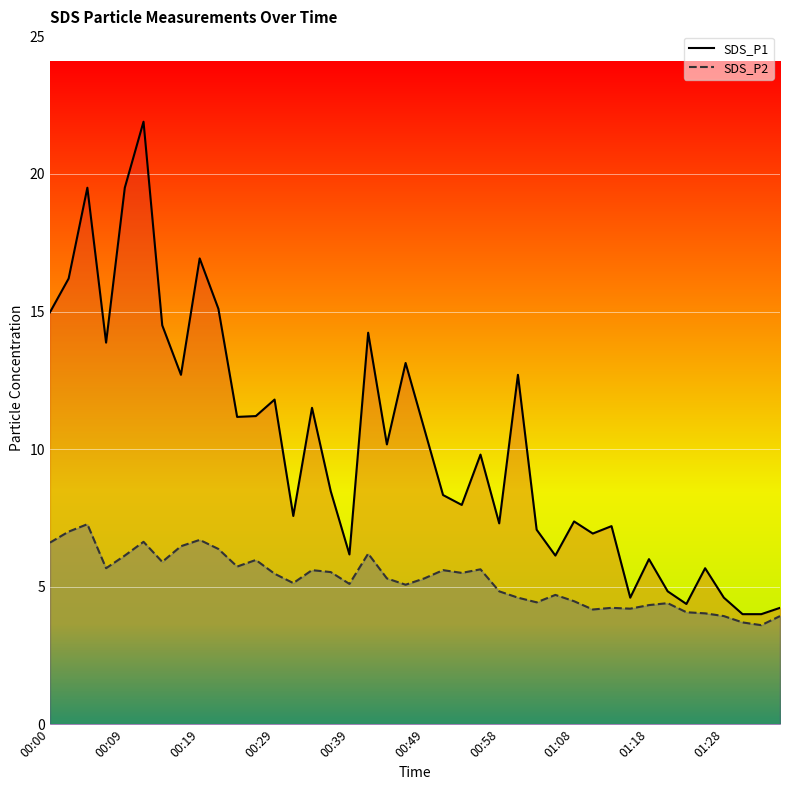

At which category is the sum across all series the highest?

00:12